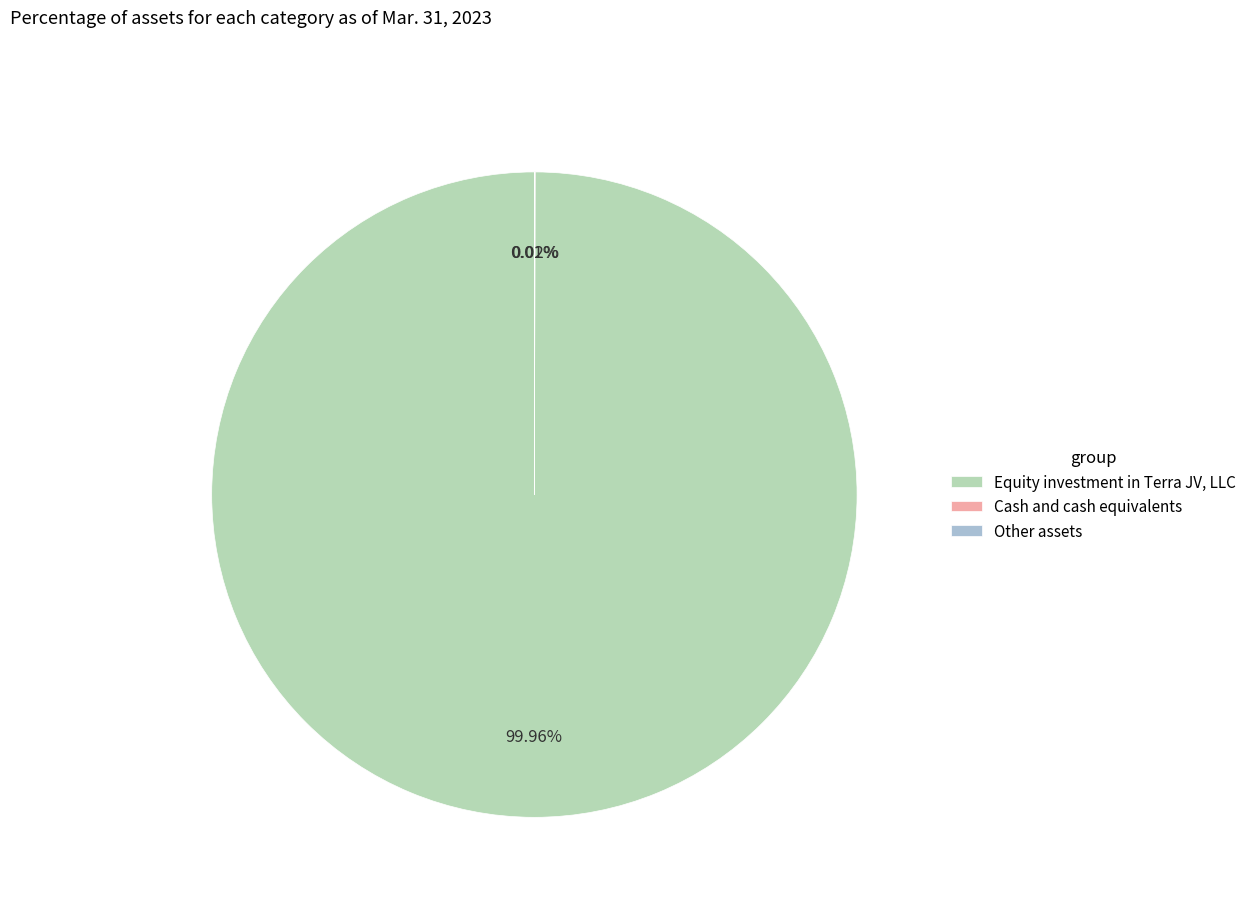

Which slice is the largest?

Equity investment in Terra JV, LLC